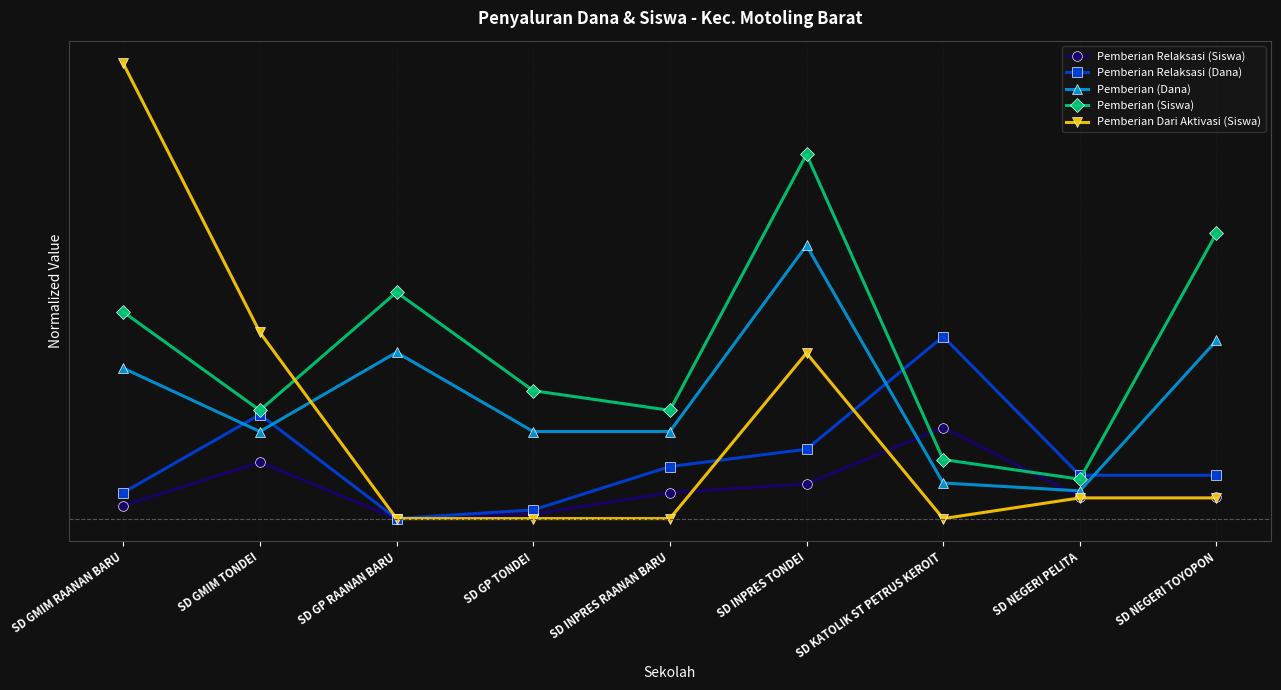

What position from the left is SD INPRES RAANAN BARU?

5